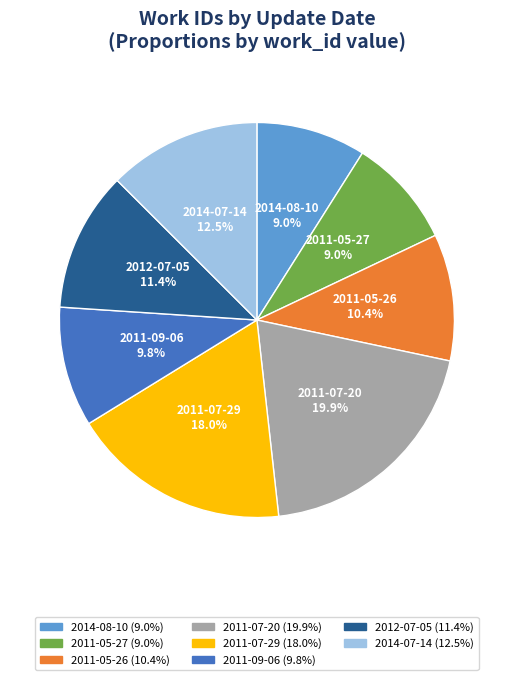

Which slice is the largest?

2011-07-20